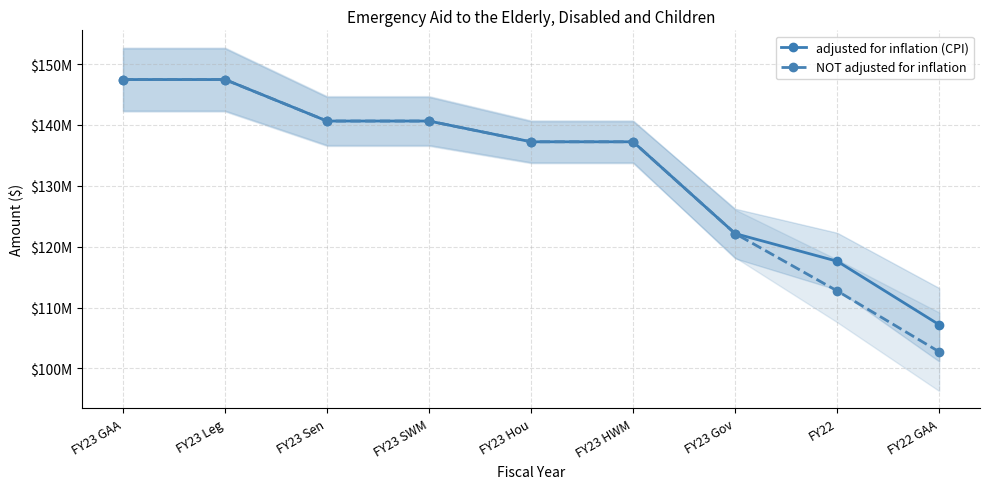

Which series changed the most between FY23 Leg and FY22 GAA?

NOT adjusted for inflation